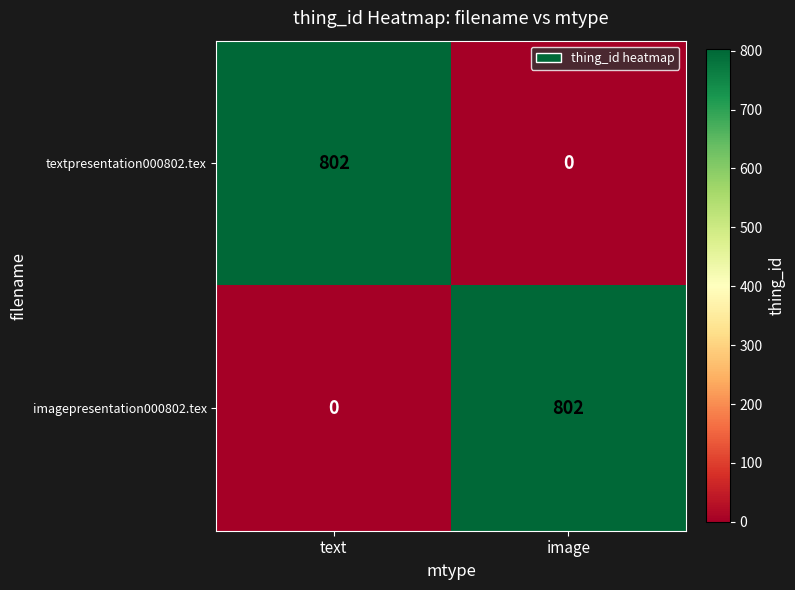

How many data points in imagepresentation000802.tex are less than 802?

1